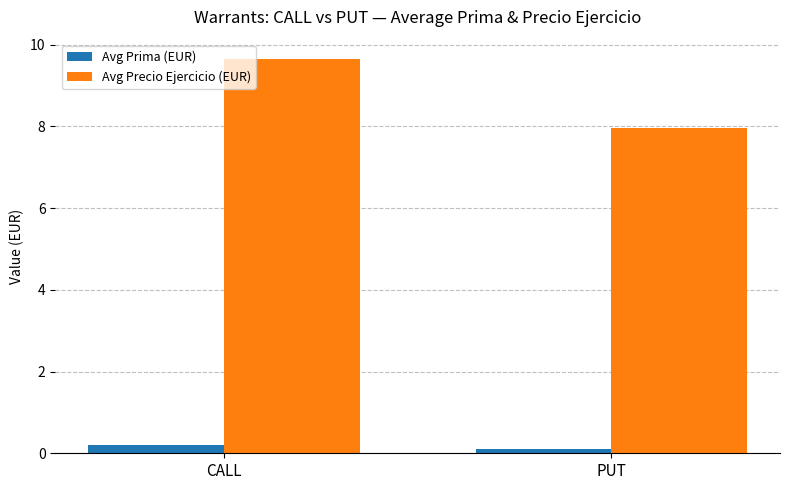

Is it true that Avg Prima (EUR) equals 0.2 at CALL?

True